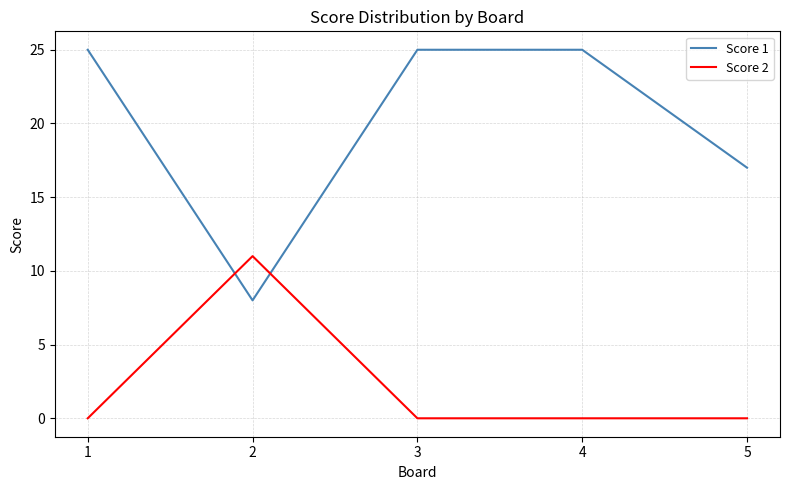

What are all the series names shown in the legend?

Score 1, Score 2